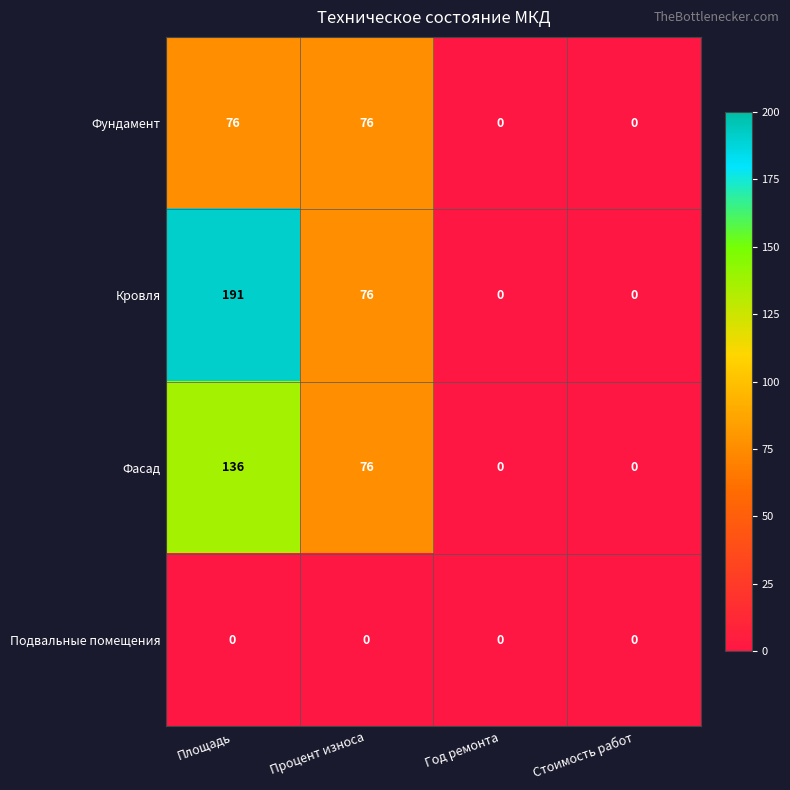

Rank the series at Площадь from highest to lowest value.

Кровля, Фасад, Фундамент, Подвальные помещения